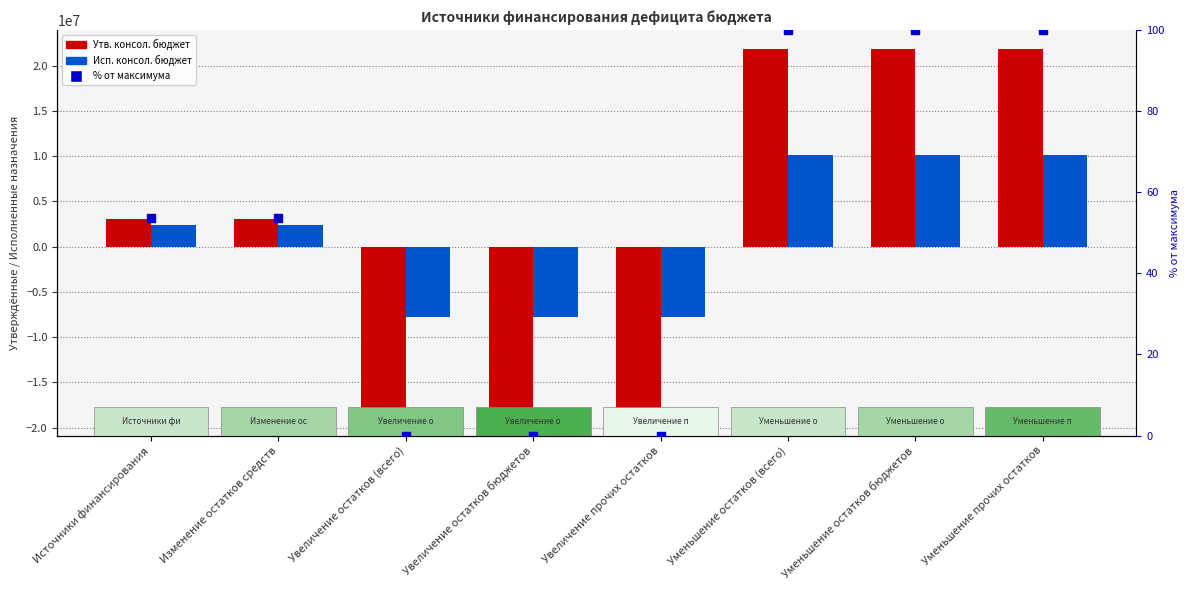

At which category is the sum across all series the highest?

Уменьшение остатков (всего)